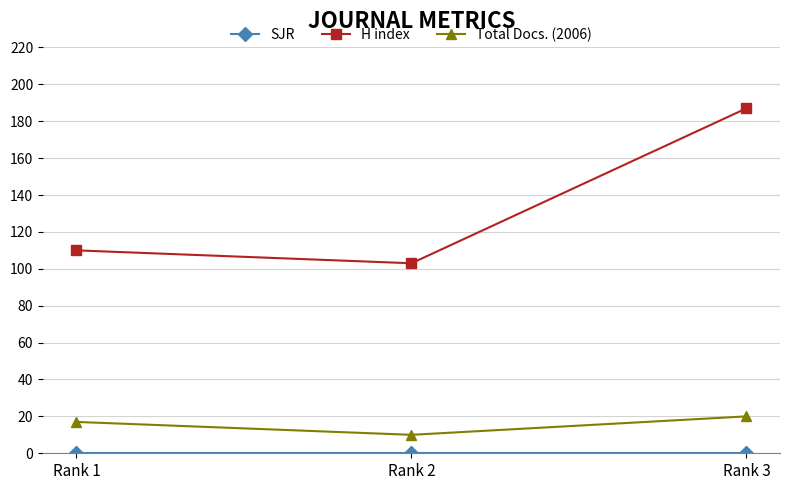

Which series changed the most between Rank 2 and Rank 3?

H index